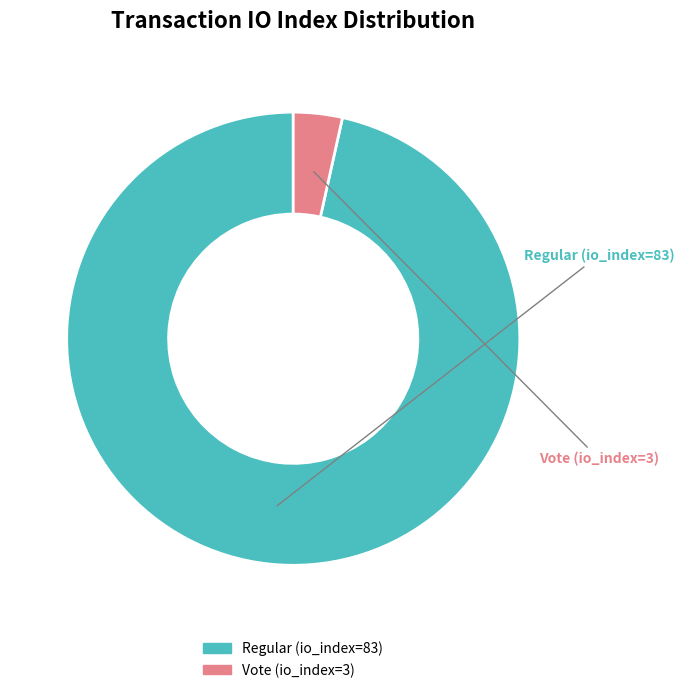

True or false: Vote (io_index=3) accounts for 3% of the total.

True